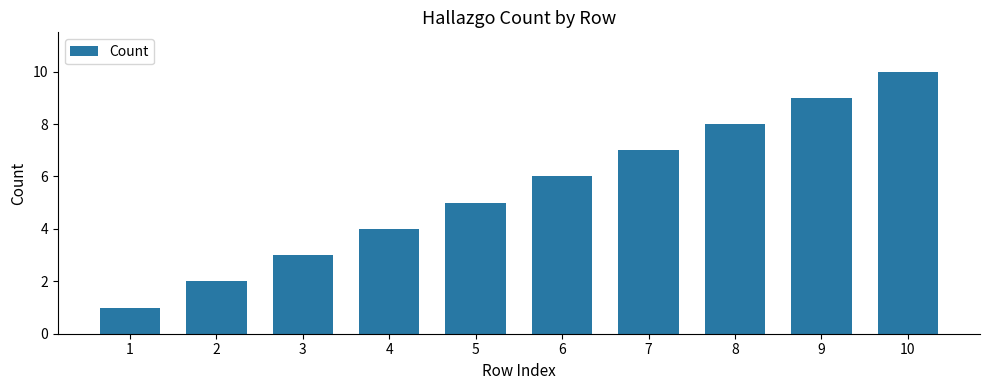

What is the sum of the values at 4 and 6?

10